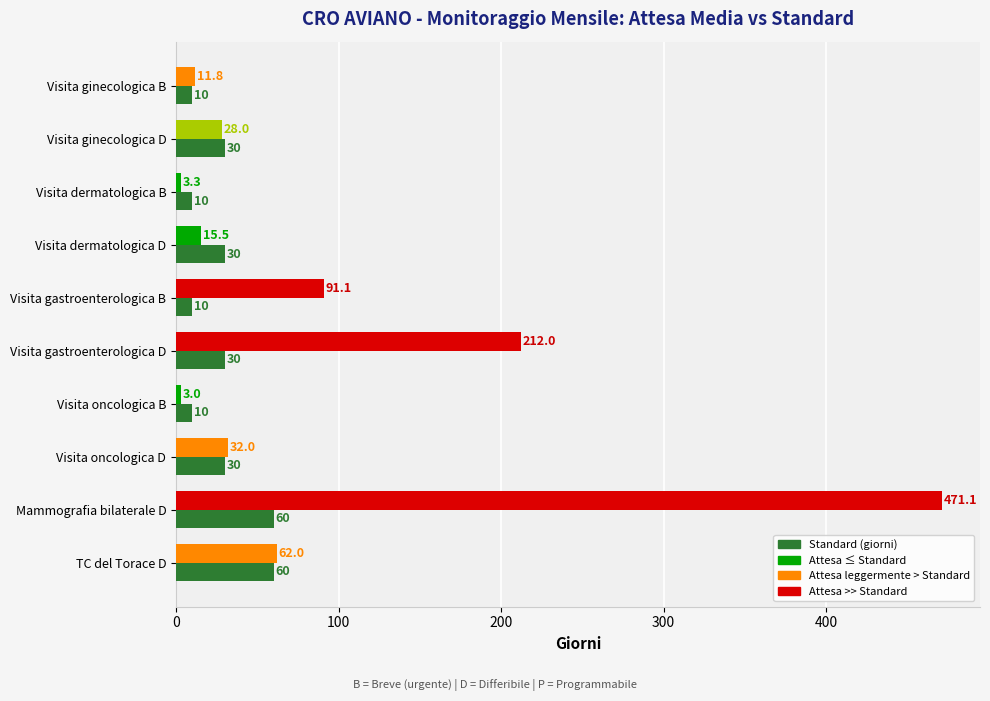

At which category is the sum across all series the highest?

Mammografia bilaterale D